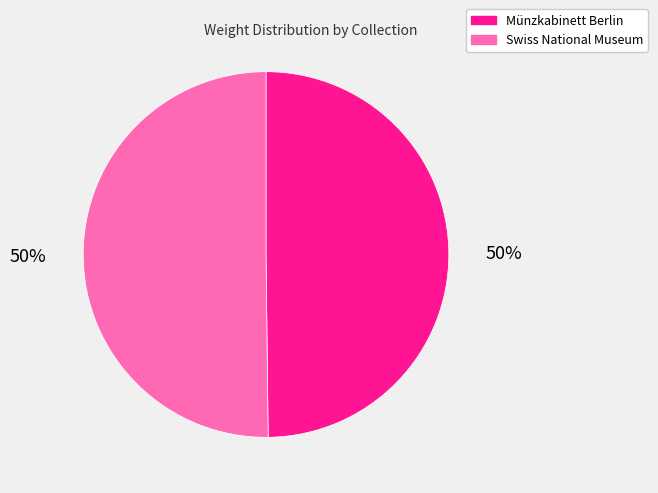

Is it true that Swiss National Museum is 50% of the pie?

True